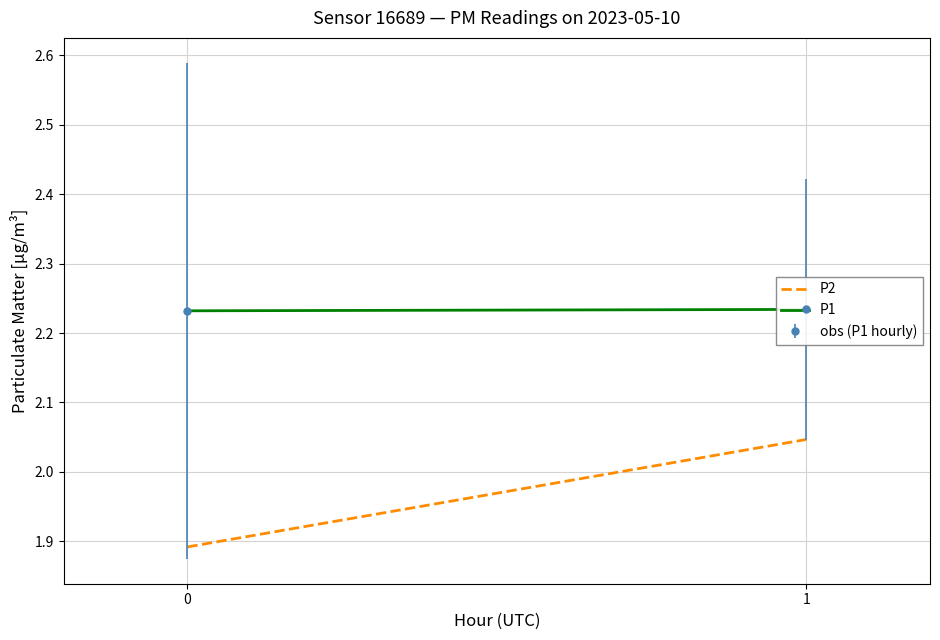

How many lines are shown in the chart?

2